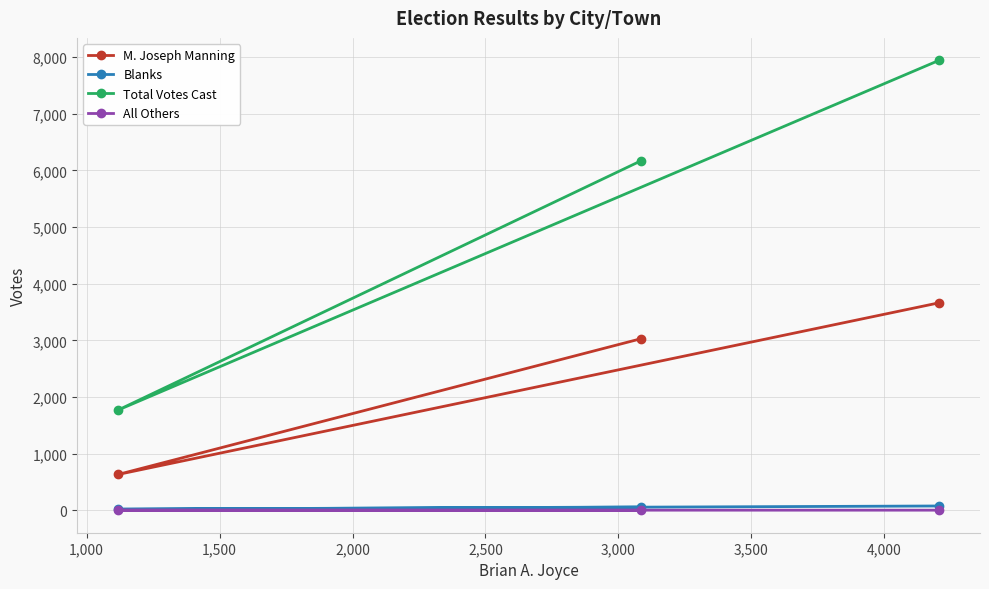

Rank the series by their maximum value, from highest to lowest.

Total Votes Cast, M. Joseph Manning, Blanks, All Others